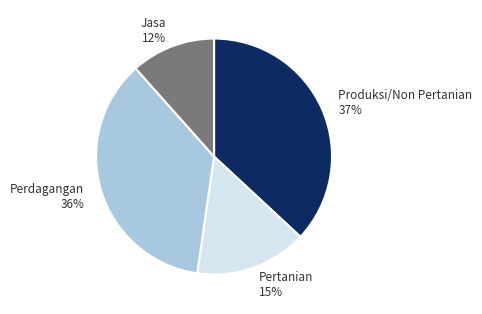

Combined, do Produksi/Non Pertanian 37% and Perdagangan 36% account for over 50%?

Yes